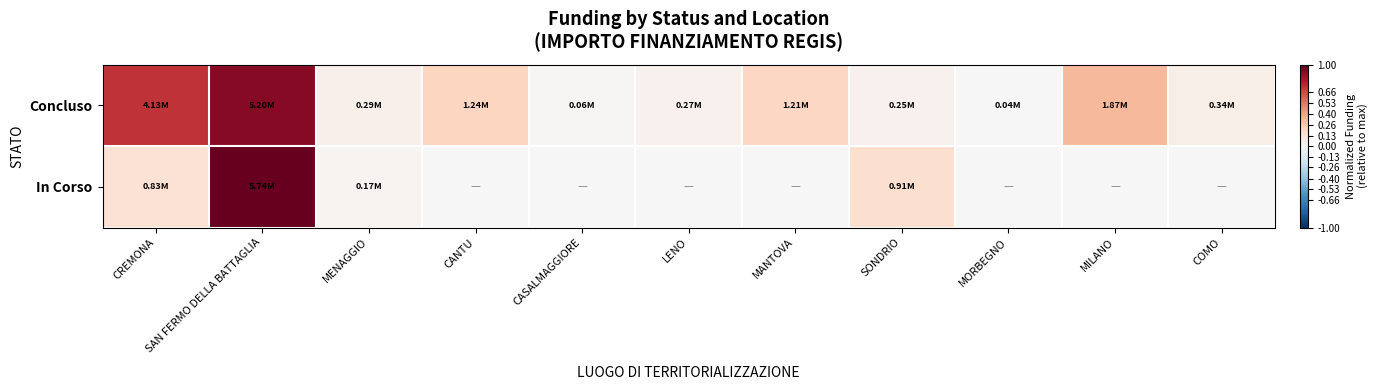

How many distinct data groups are displayed?

2